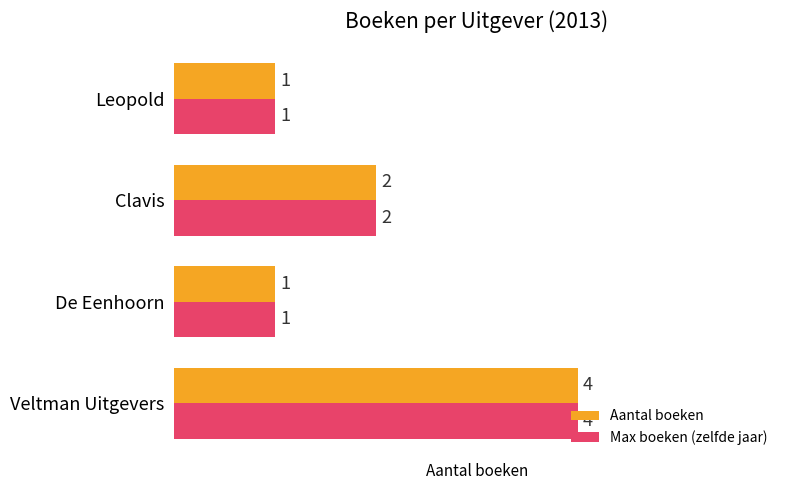

What is the difference between the maximum and second lowest values in the Max boeken (zelfde jaar) series?

3